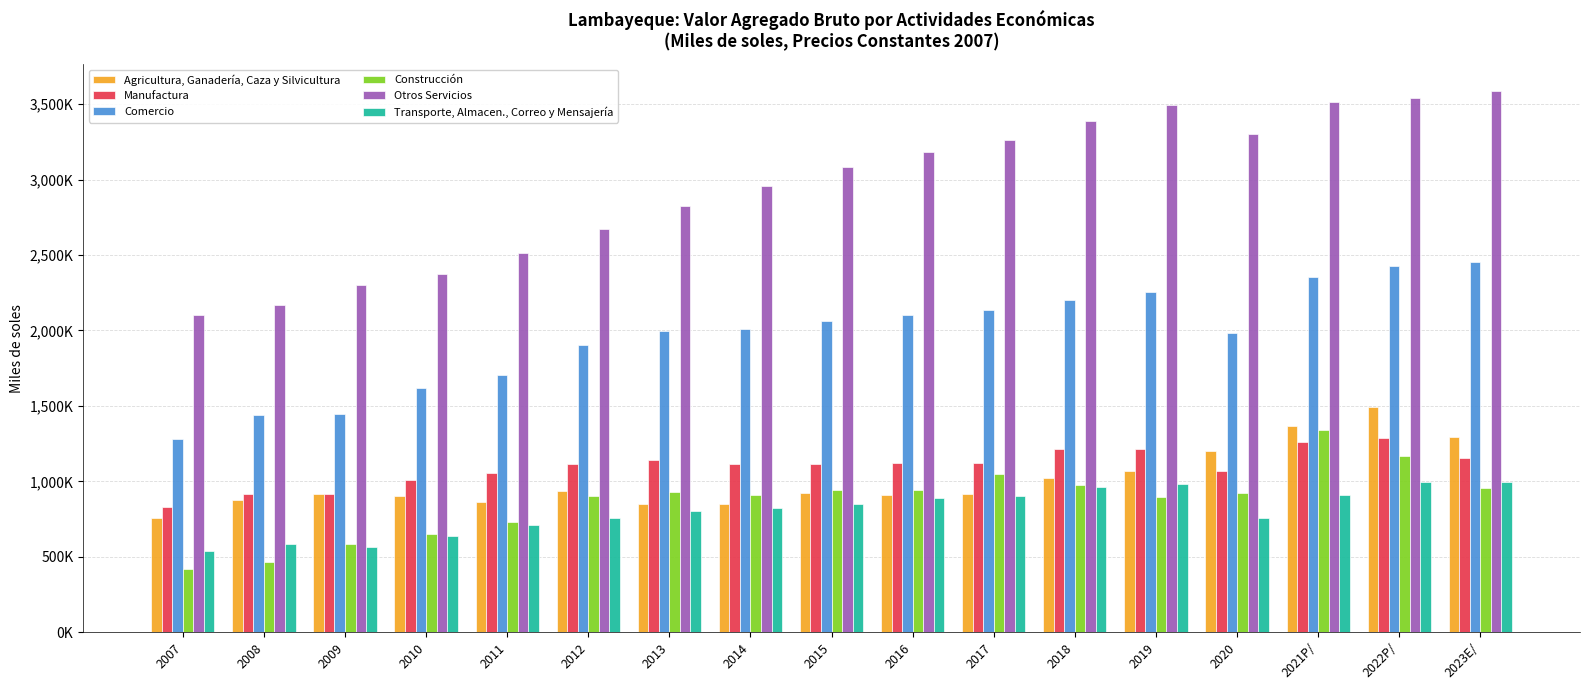

What is the sum of all Otros Servicios values?

50263582